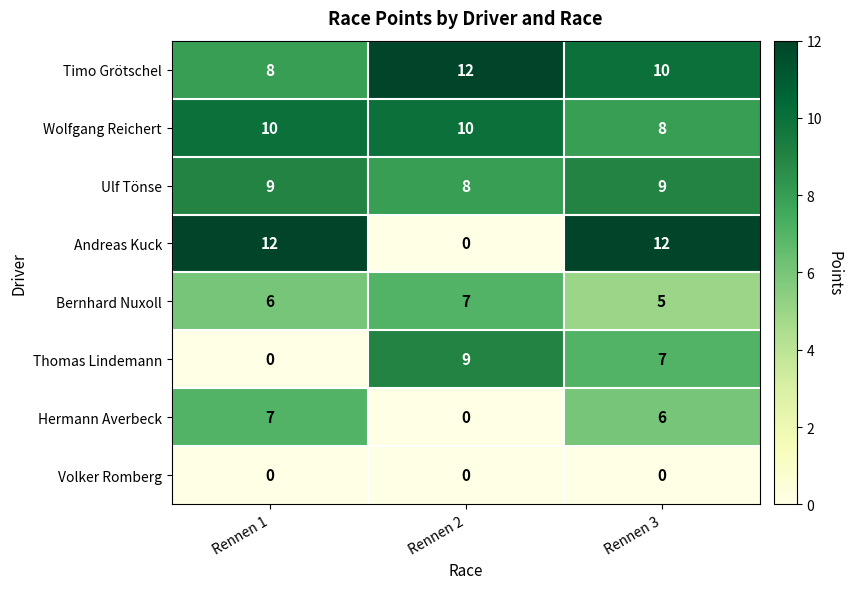

The Timo Grötschel series shows 6 at Rennen 3. True or false?

False